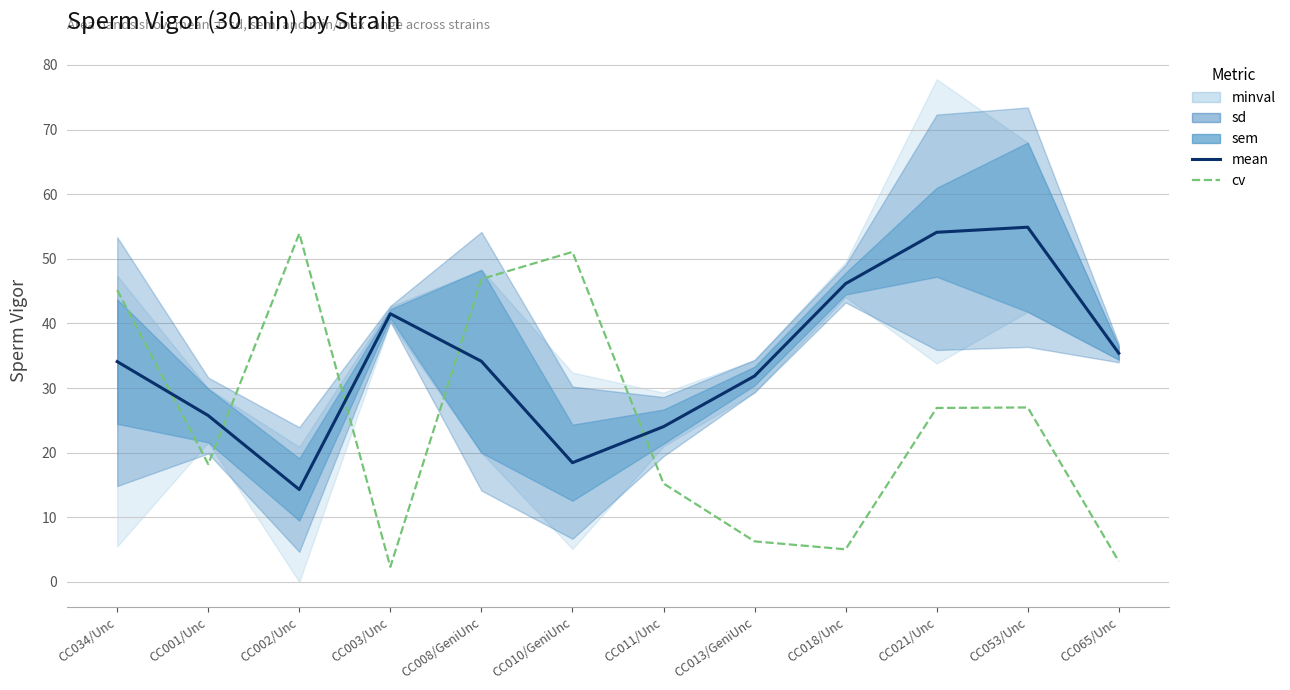

What is the label of the 2nd point from the right?

CC053/Unc